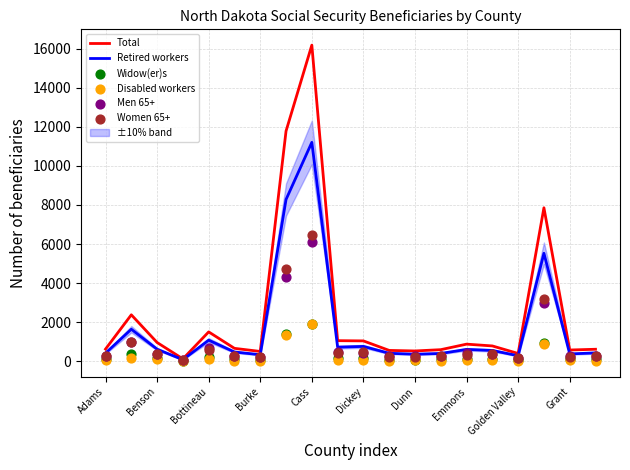

Which series contains the highest Y value?

Total